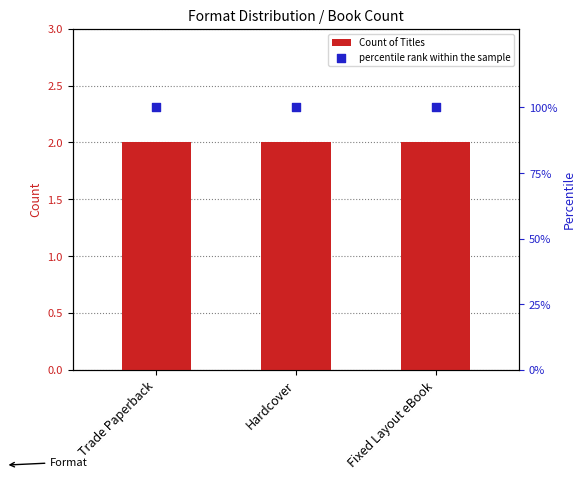

At how many categories does at least one series exceed 4?

3